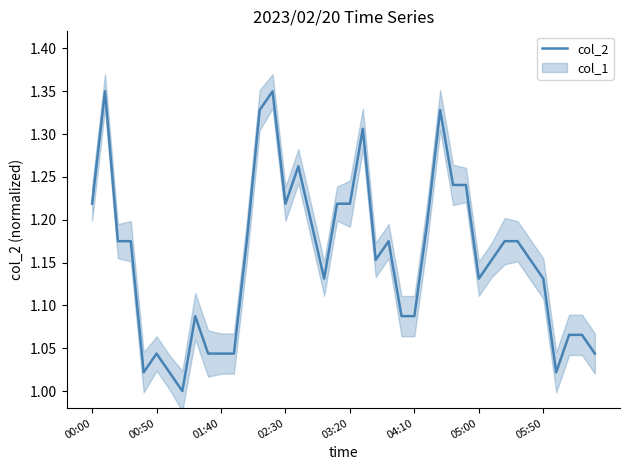

Is it true that the value at 13 is 0.4?

False